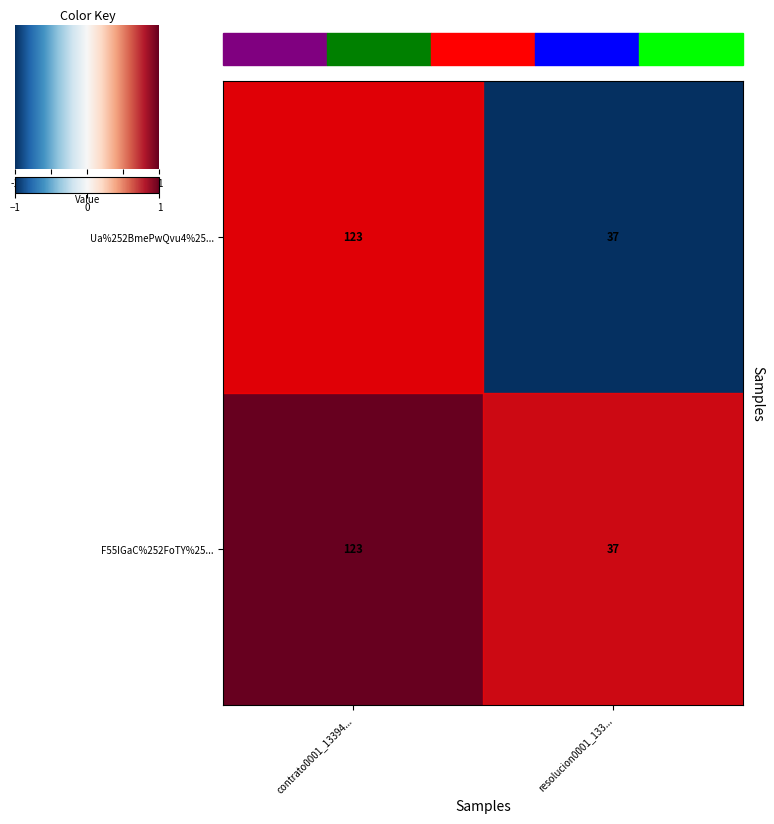

The value of F55IGaC%252FoTY%25... at contrato0001_13394... is 123. True or false?

True